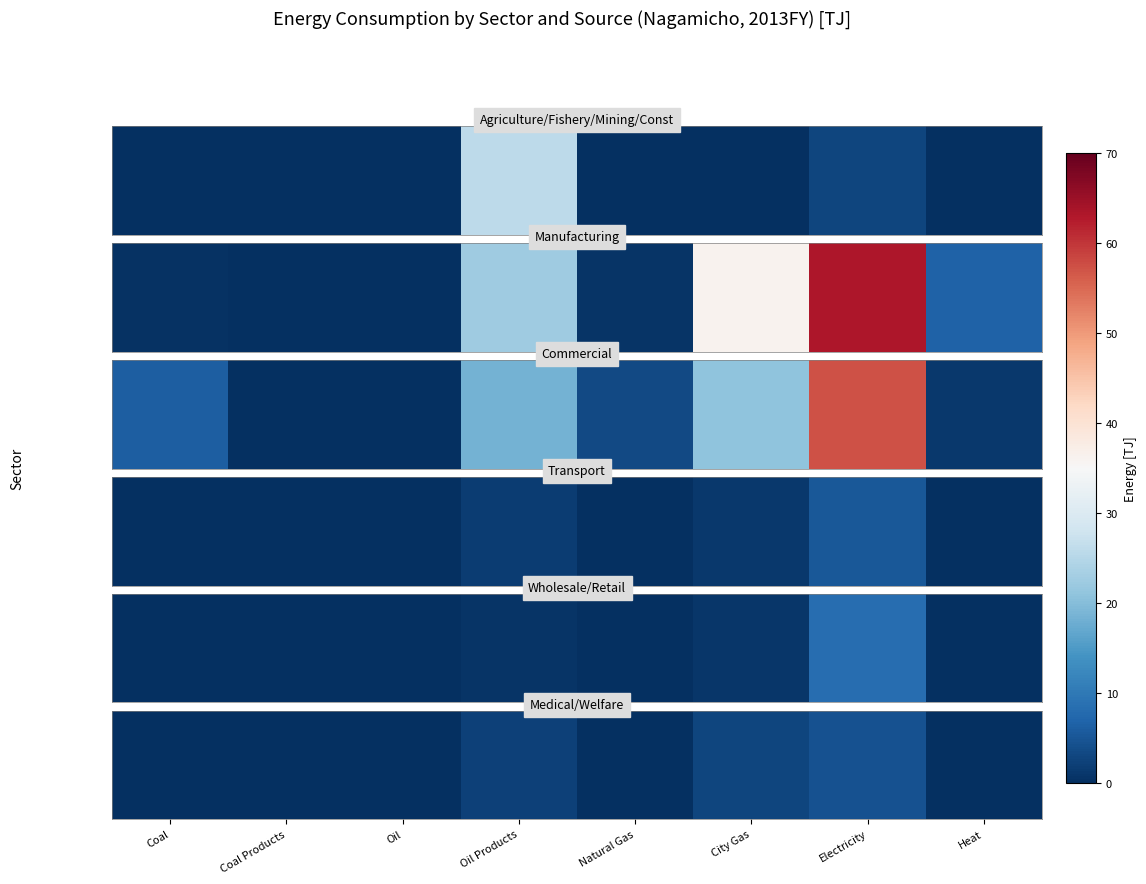

List the labels in order of value, largest first.

Electricity, City Gas, Oil Products, Coal, Coal Products, Oil, Natural Gas, Heat